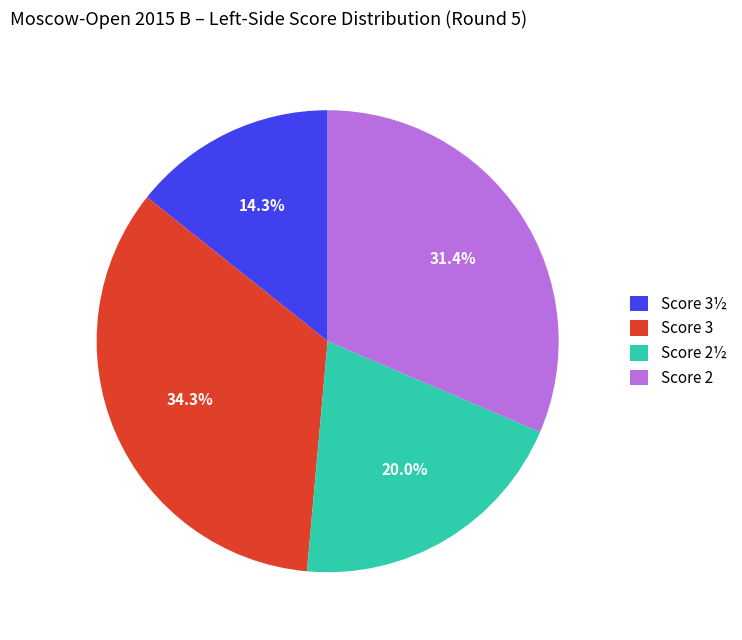

Does any single category account for the majority?

No